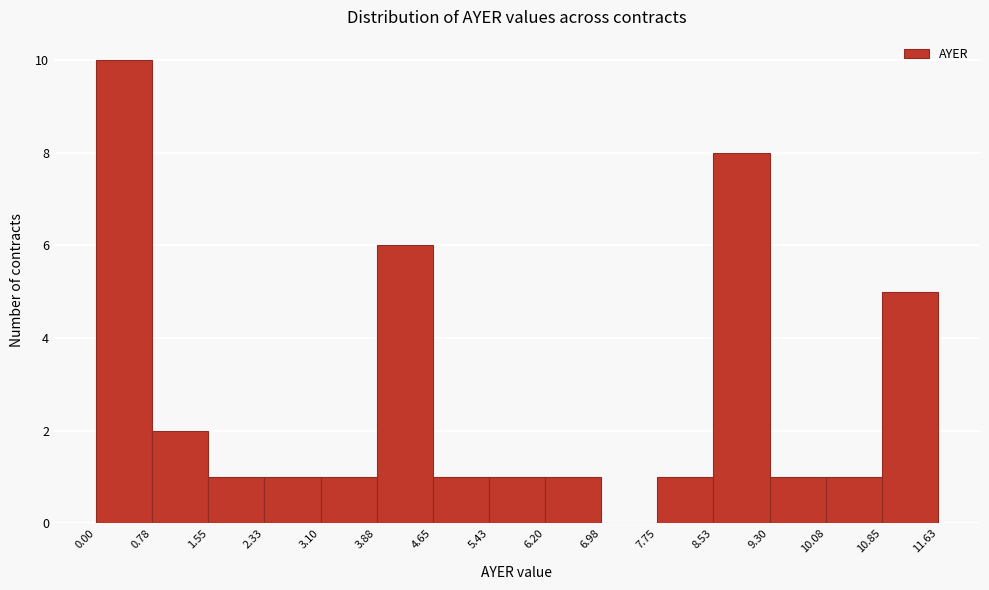

How tall is the bar that spans 10.85 to 11.63 on the x-axis? The values are not printed on the chart, so give them approximately, as read against the axis.

5